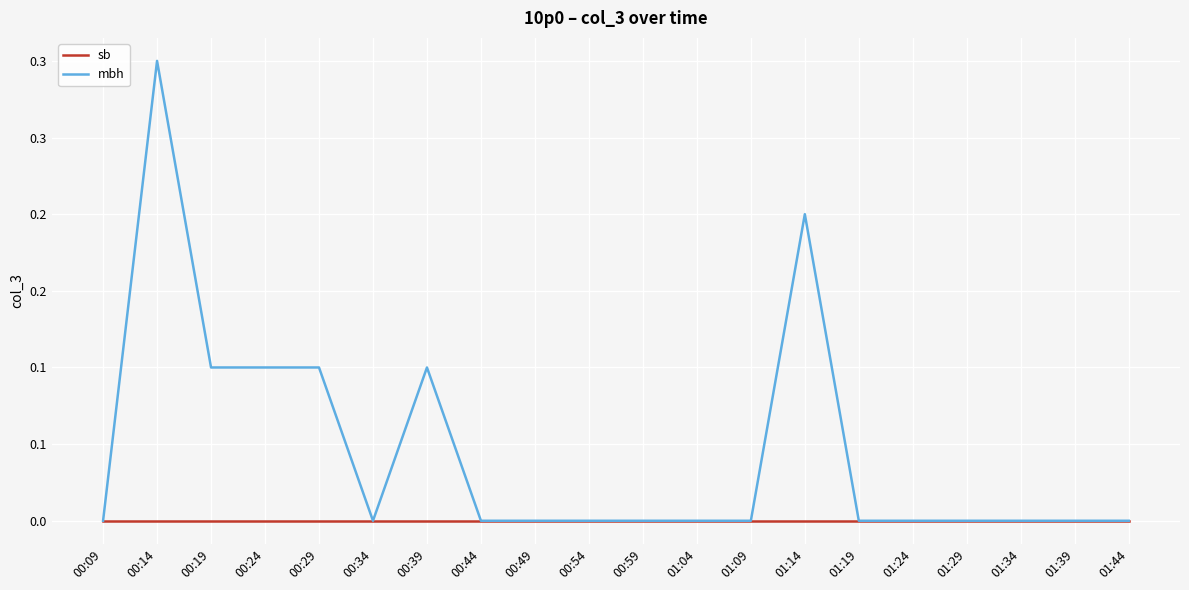

How many interior local peaks does the mbh series have?

3